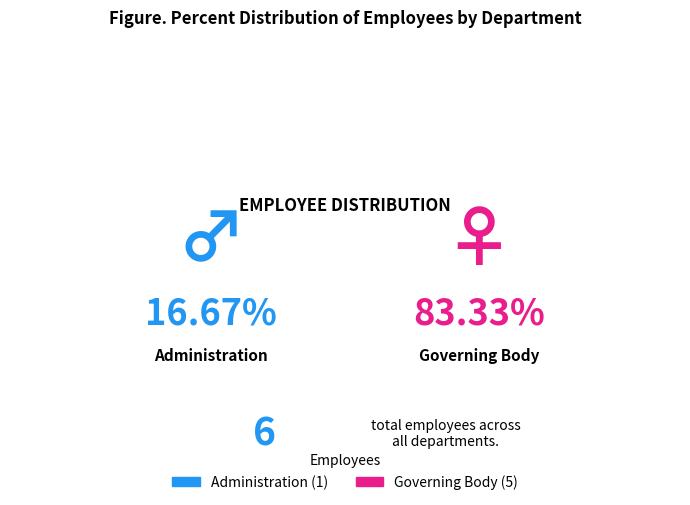

To the nearest percent, what percentage of the pie is Governing Body?

83%